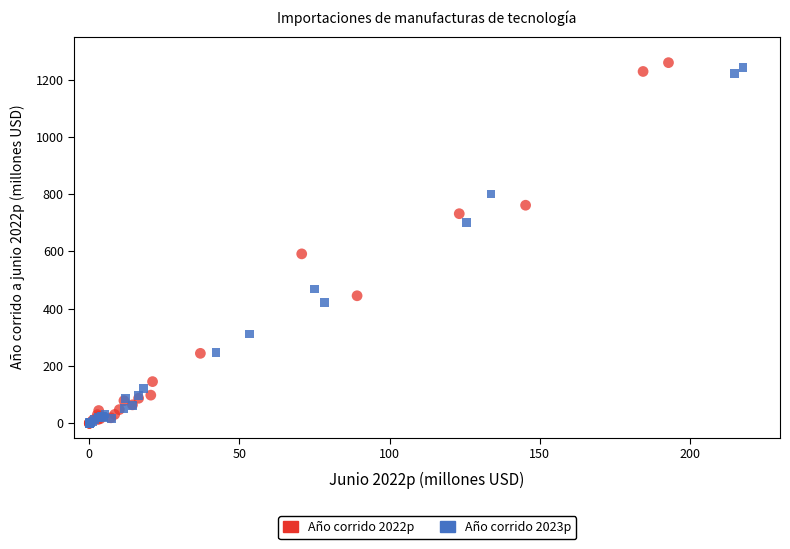

Which series has the widest spread of Y values?

Año corrido 2022p